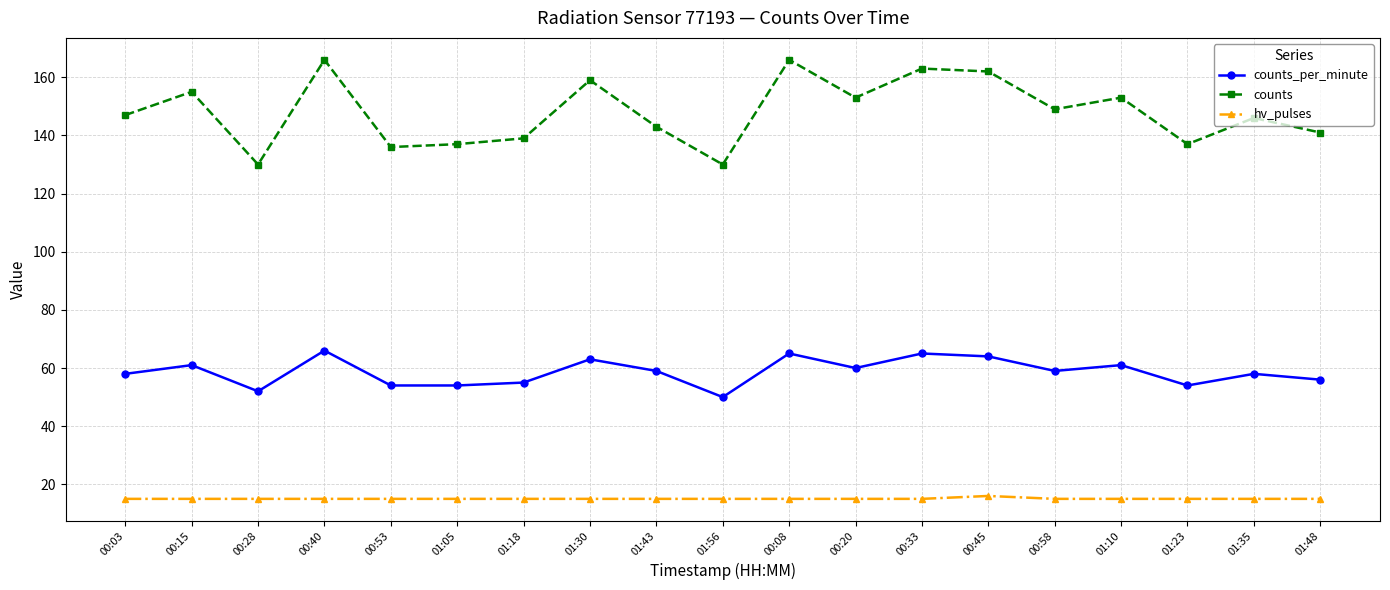

Is it true that counts_per_minute equals 13 at 01:48?

False